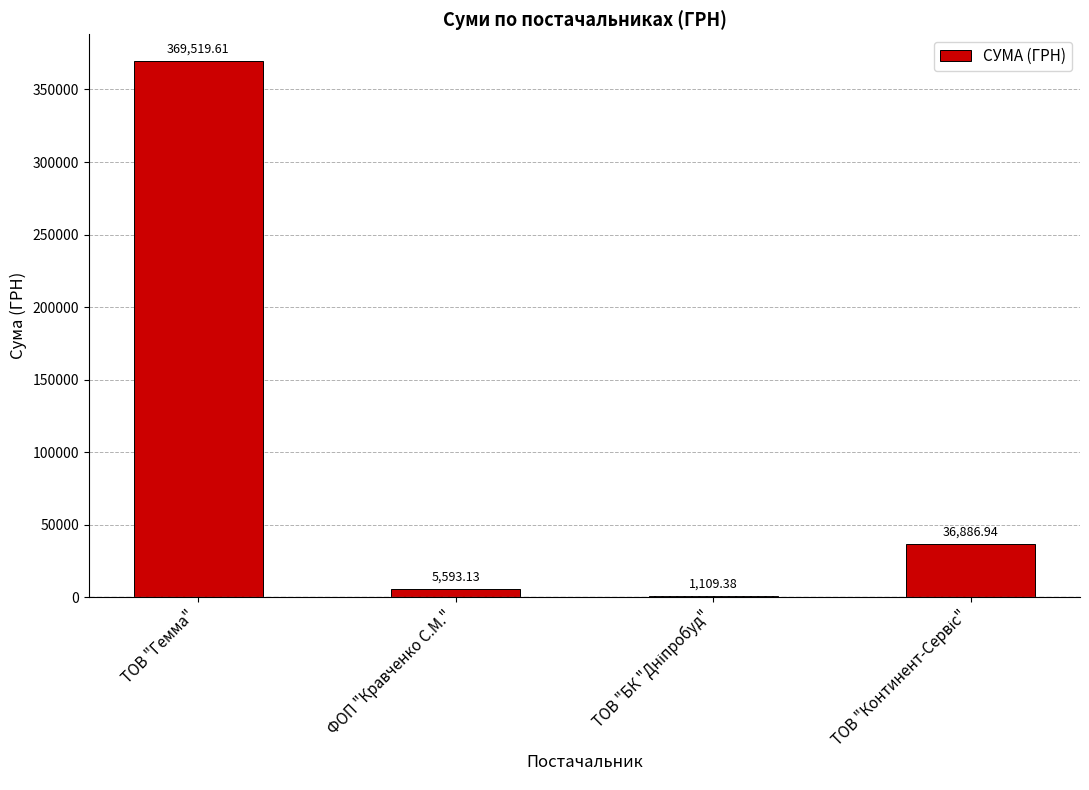

What is the sum of all values?

413109.1